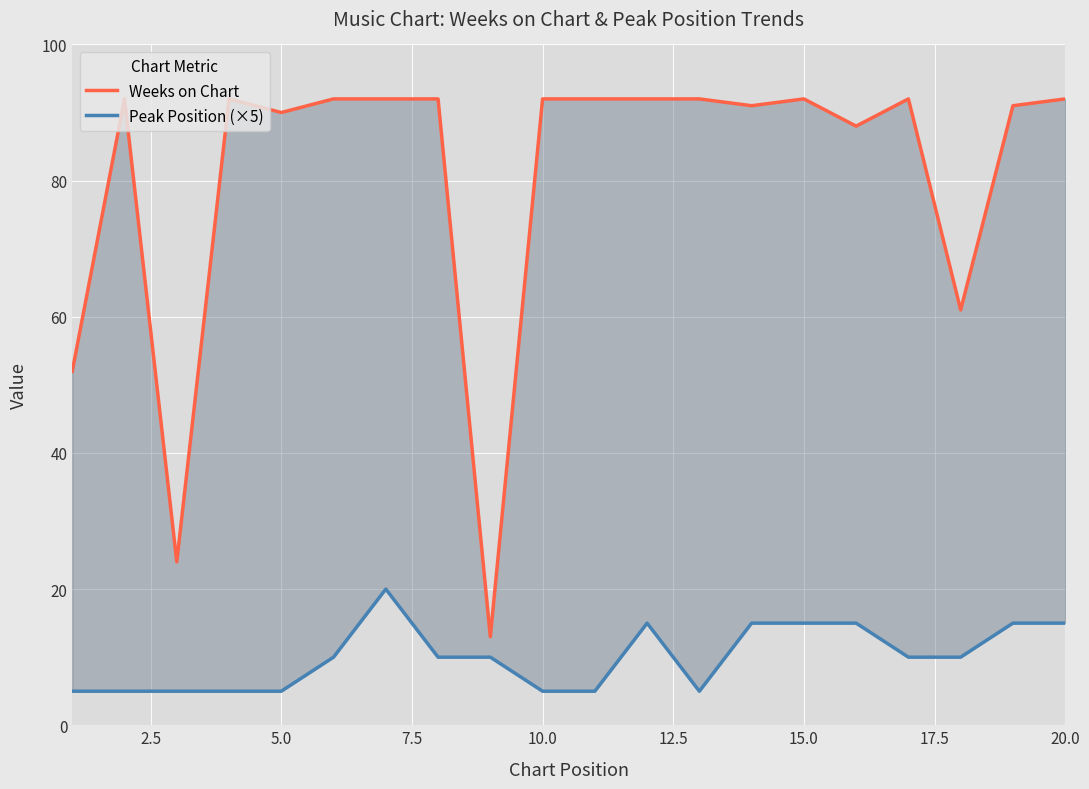

What is the difference between the maximum and minimum values in the Weeks on Chart series?

79